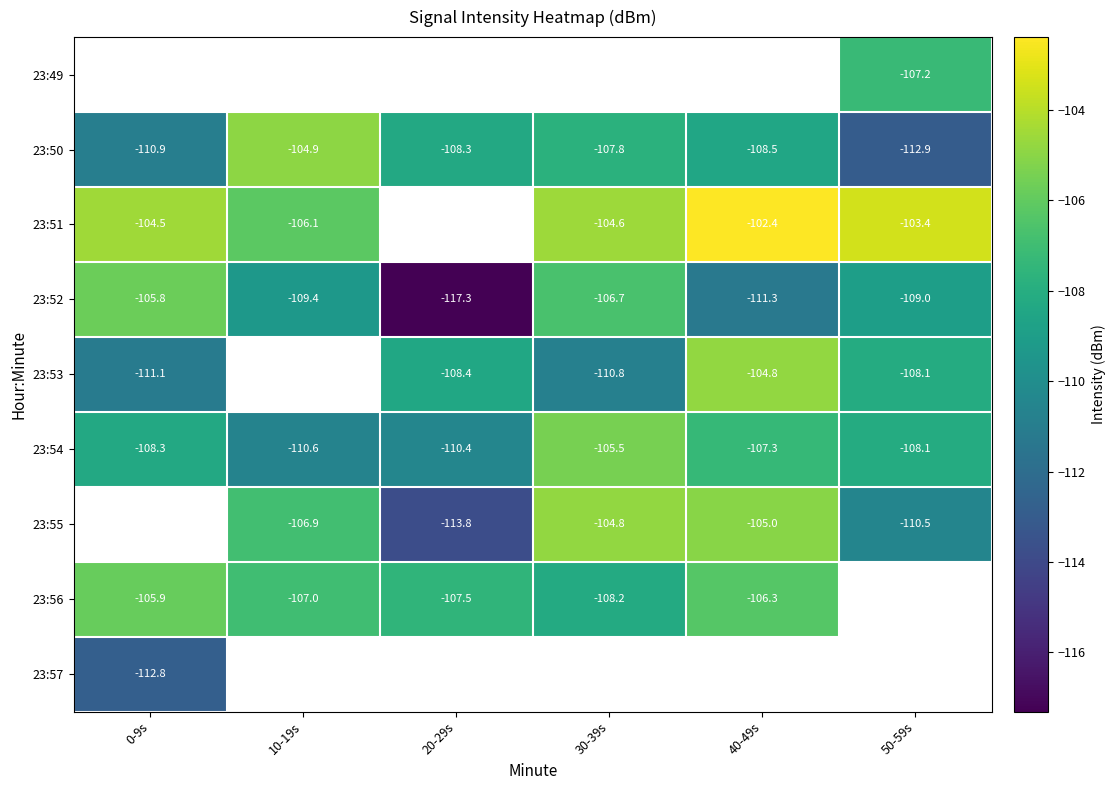

How many categories are shown in the chart?

6